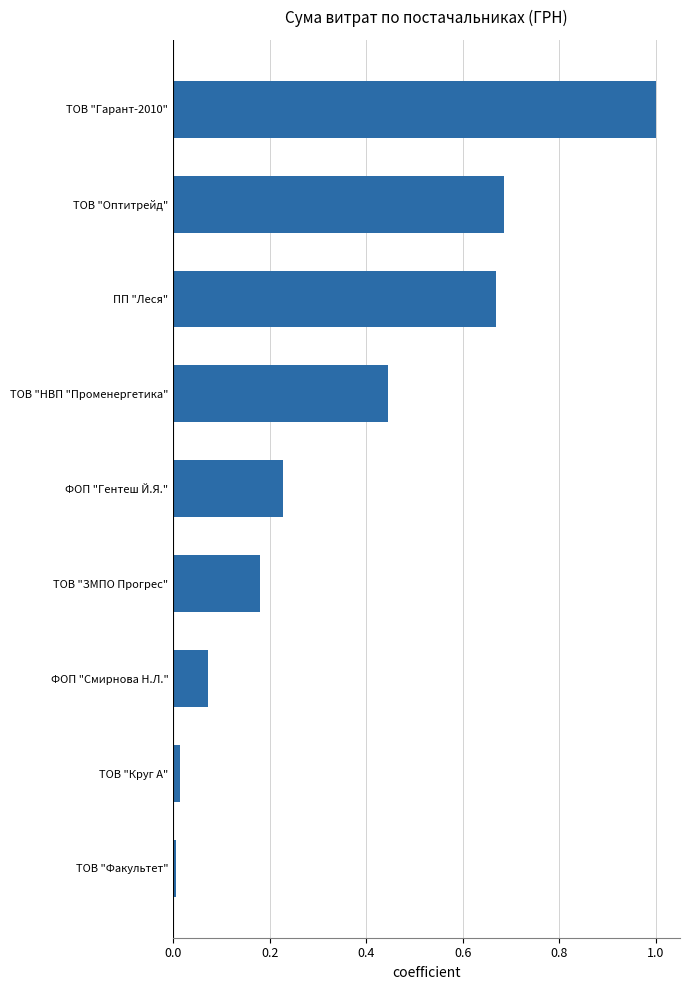

Between ТОВ "Факультет" and ПП "Леся", which is larger?

ПП "Леся"